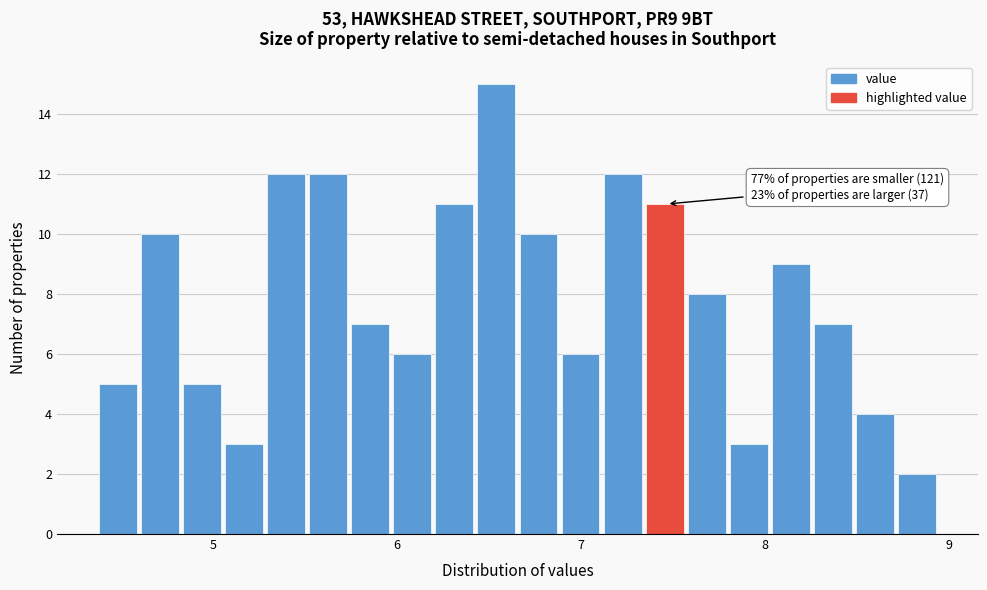

Read against the x-axis, roughly where is the centre of the tallest bar?

6.5